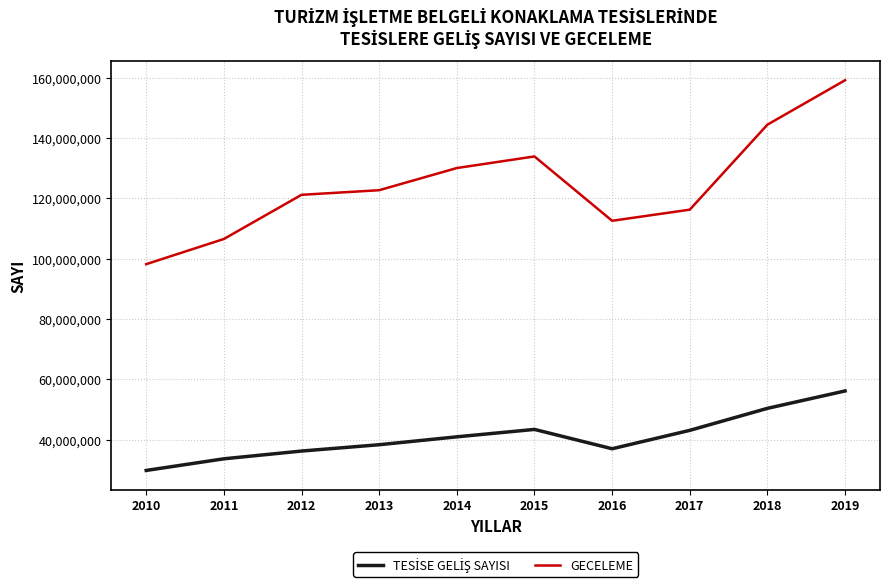

Which series has the largest range (max minus min)?

GECELEME